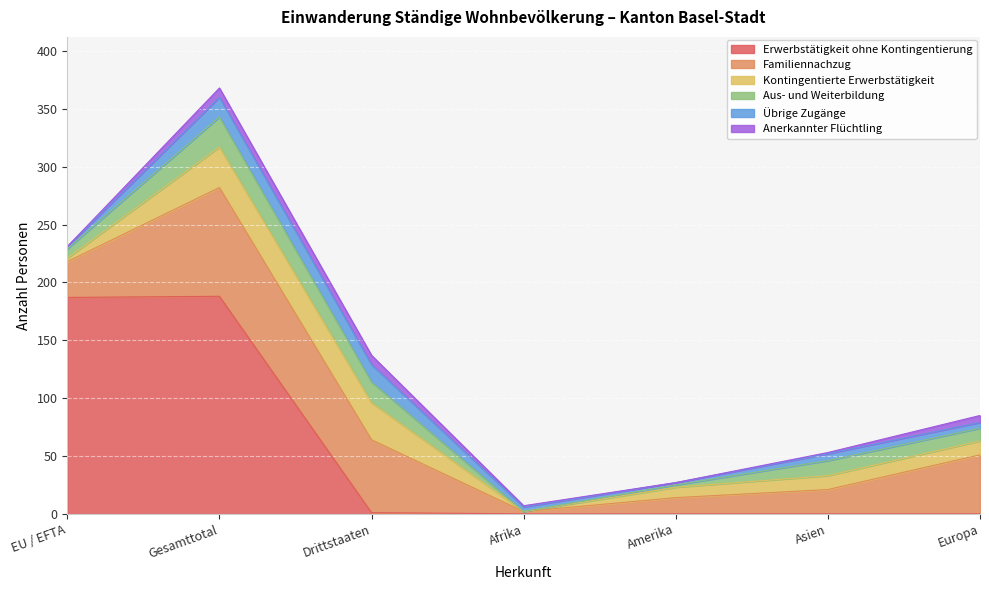

What is the spread (max minus min) of values at Asien?

21